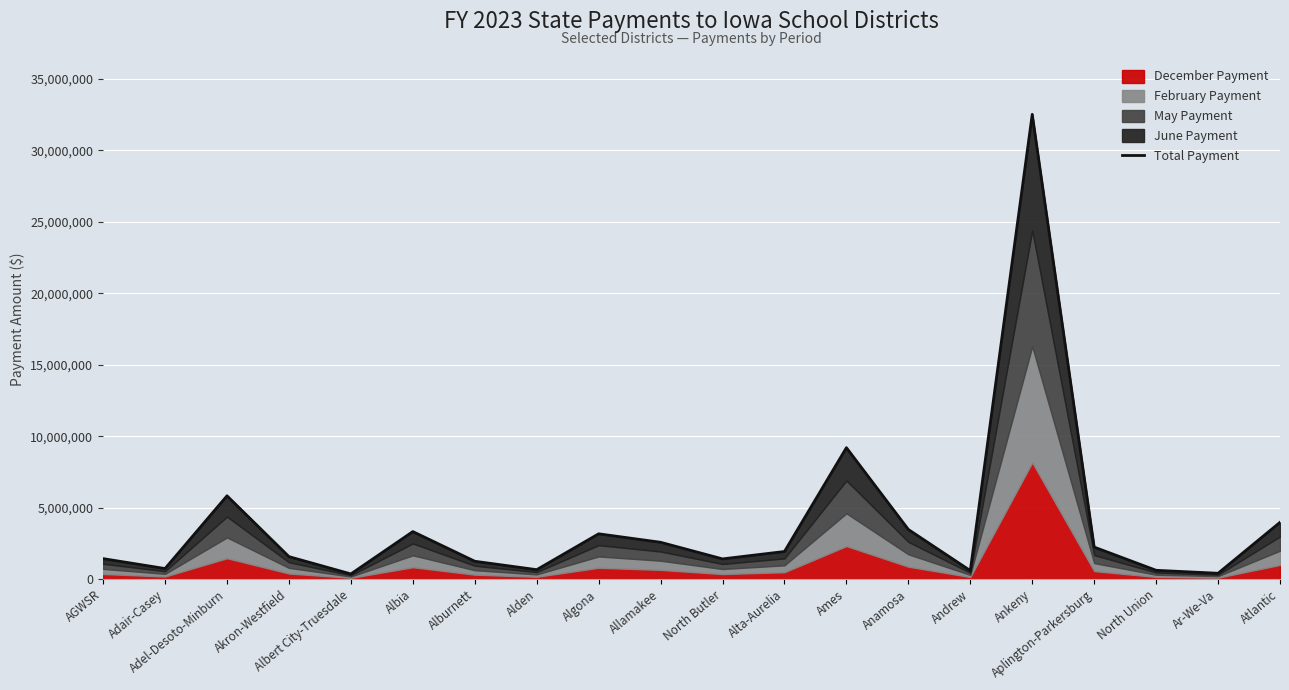

What is the ratio of the value at Akron-Westfield to the value at Adair-Casey?

2.1